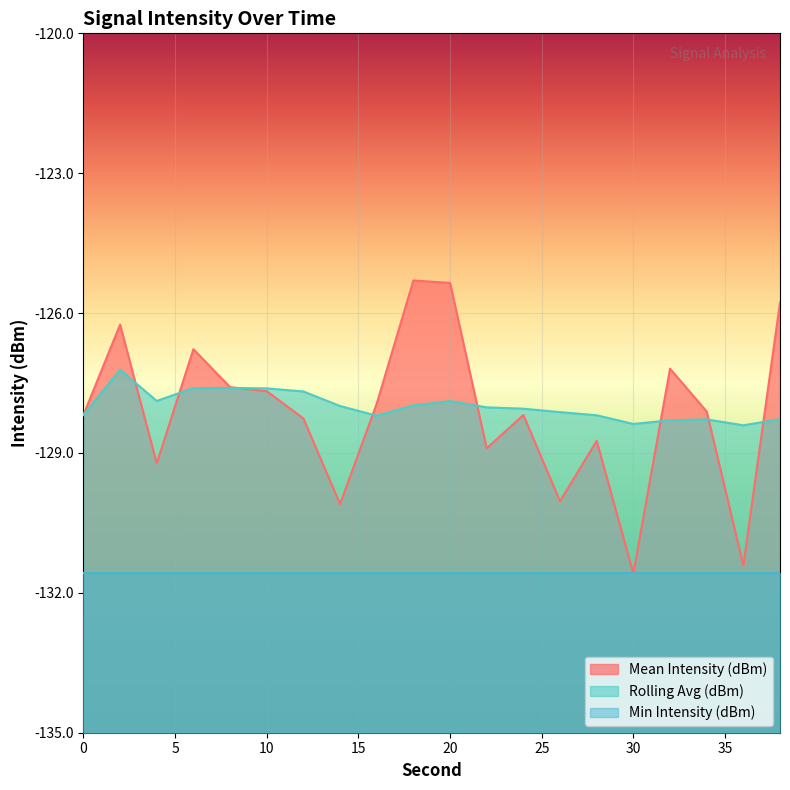

What is the minimum value for Mean Intensity (dBm)?

-131.6